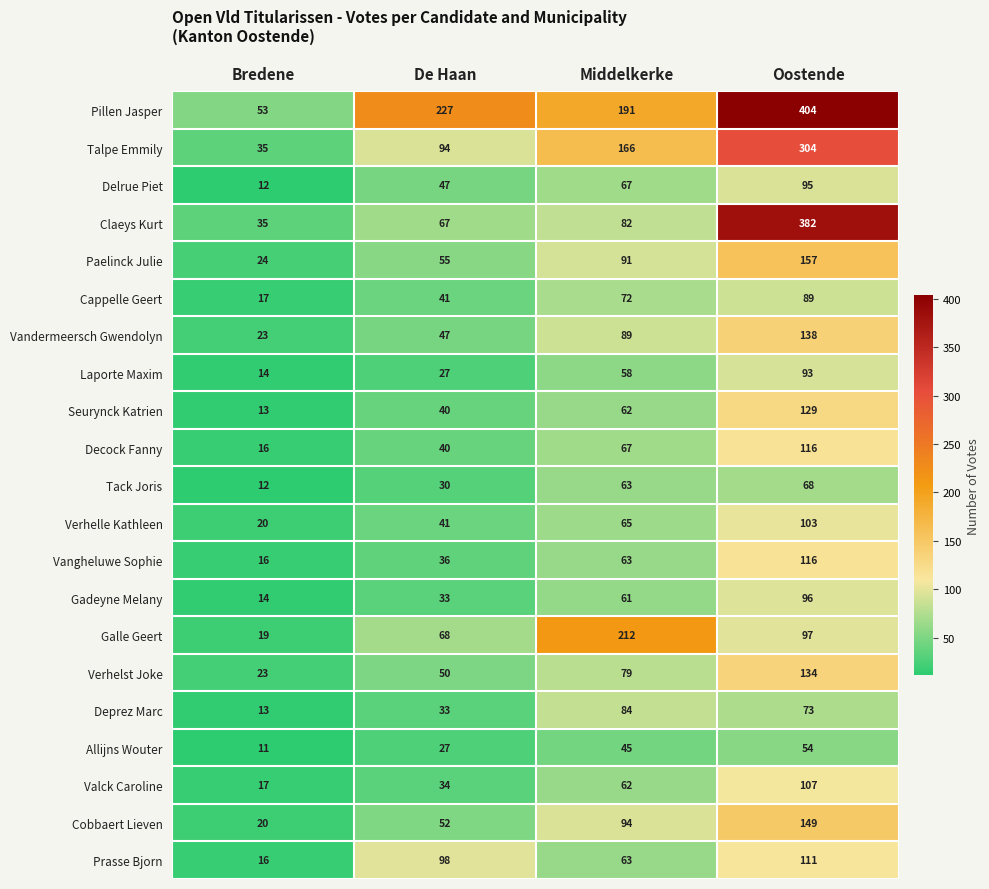

What is the difference between the second highest and minimum values in the Verhelst Joke series?

56